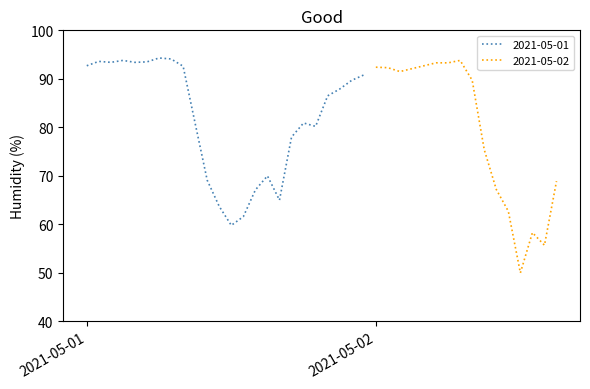

What is the minimum value for 2021-05-01?

59.8